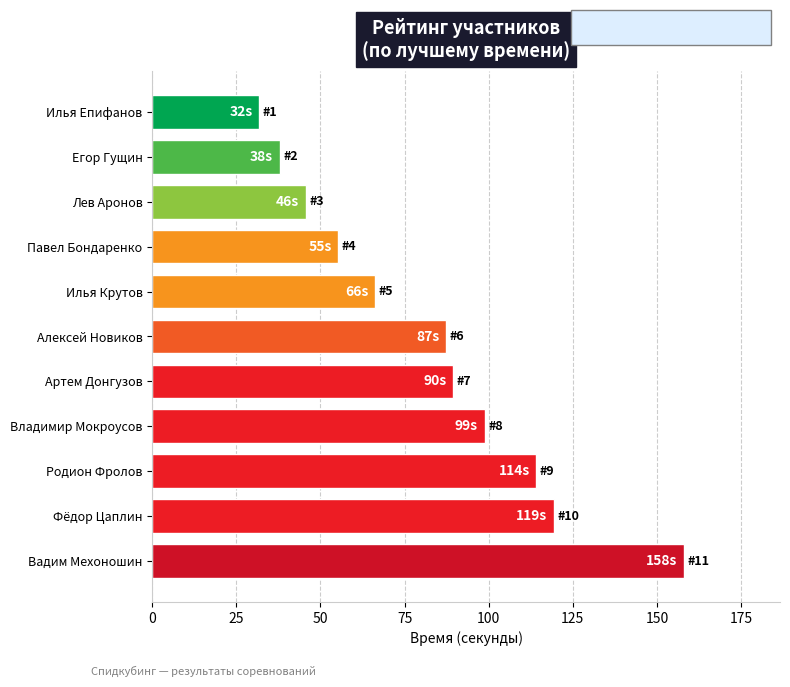

At which category does the chart reach its peak across all series?

Вадим Мехоношин